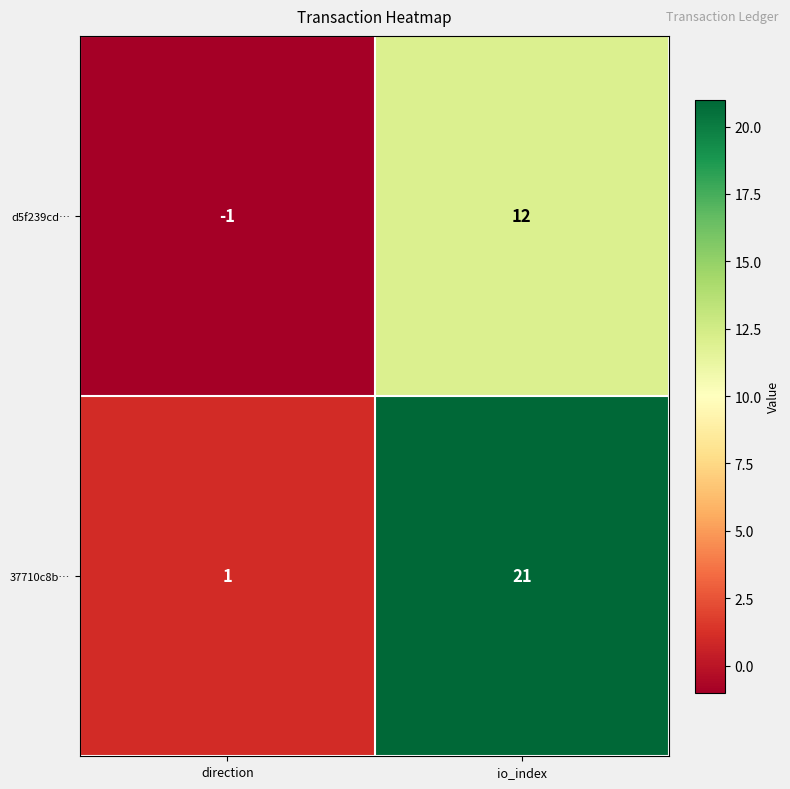

What is the sum of all d5f239cd… values?

11